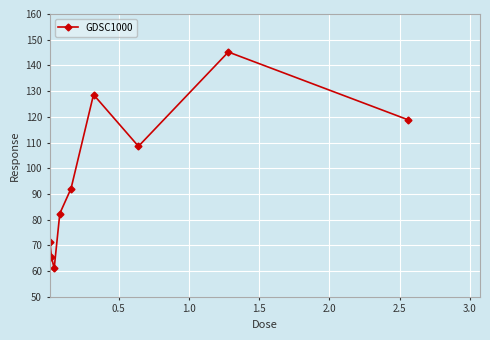

What is the maximum value shown in the chart?

145.2